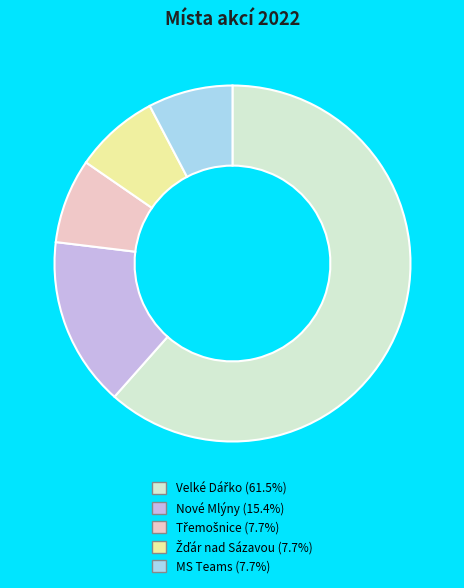

Does Nové Mlýny account for over 50% of the chart?

No